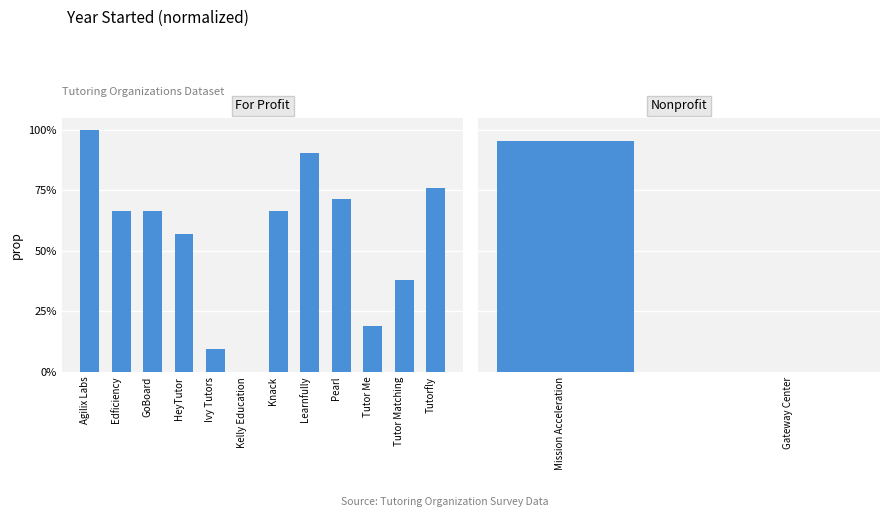

At which category does the chart reach its peak across all series?

Agilix Labs